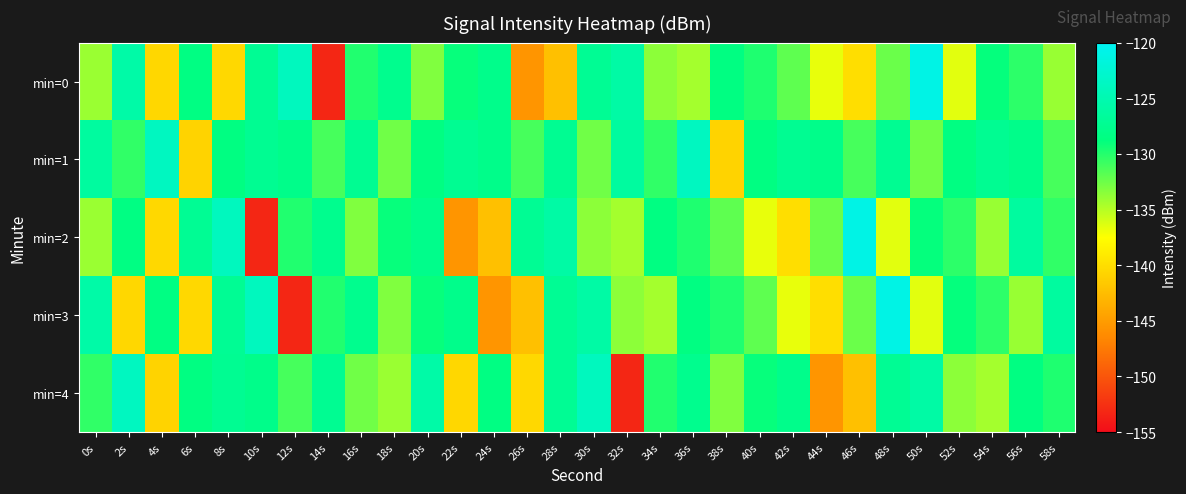

Which series has the largest total across all categories?

min=1